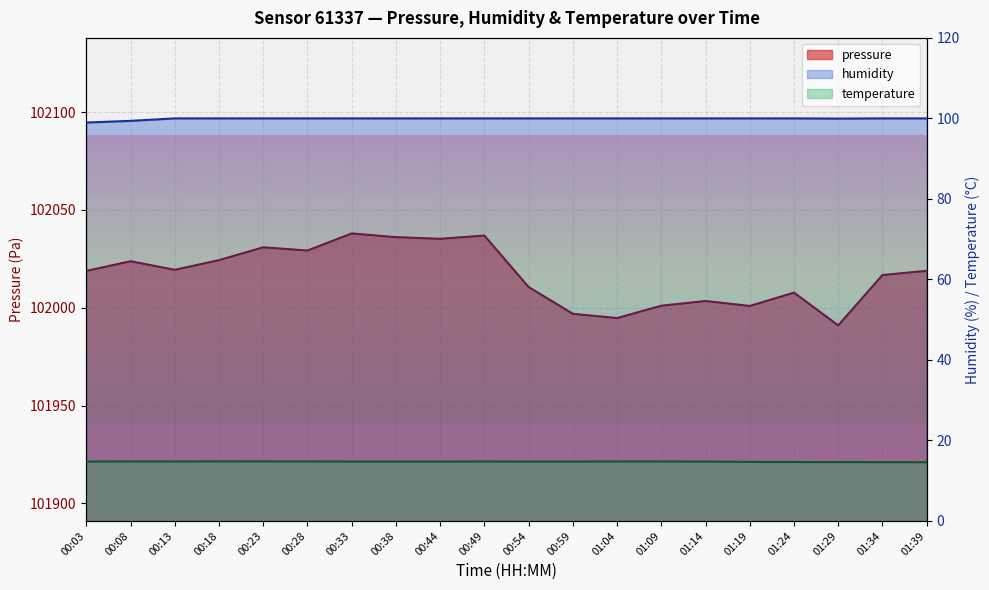

What position from the right is 00:13?

18